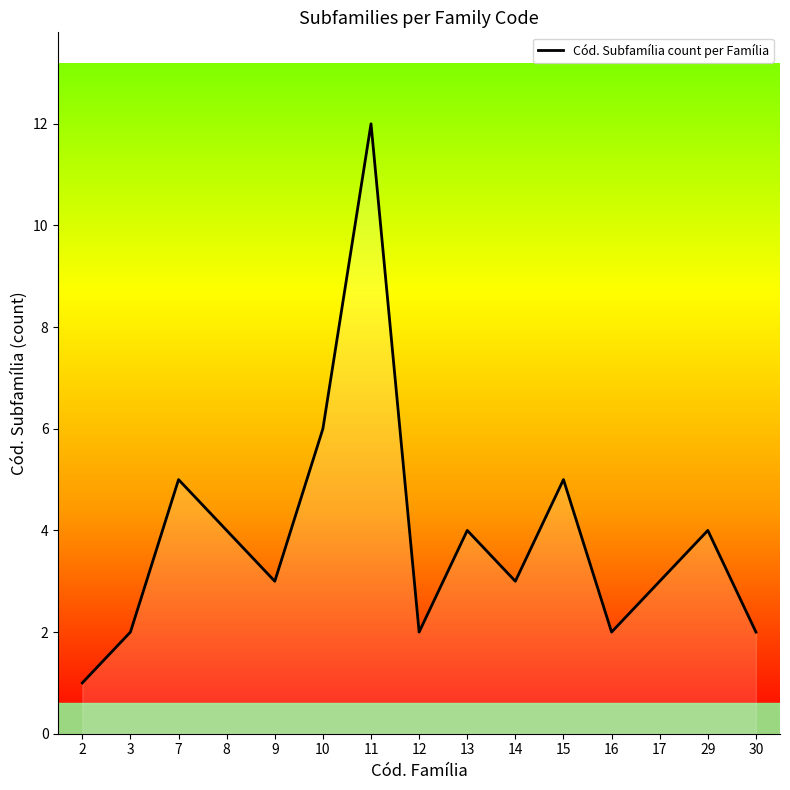

What is the maximum value shown in the chart?

12